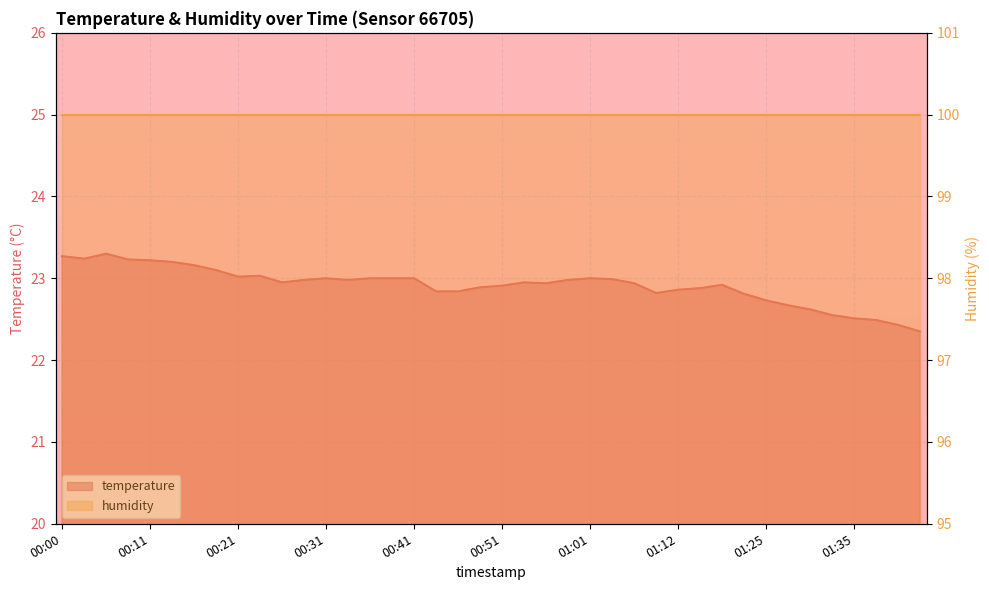

How many categories are shown in the chart?

40